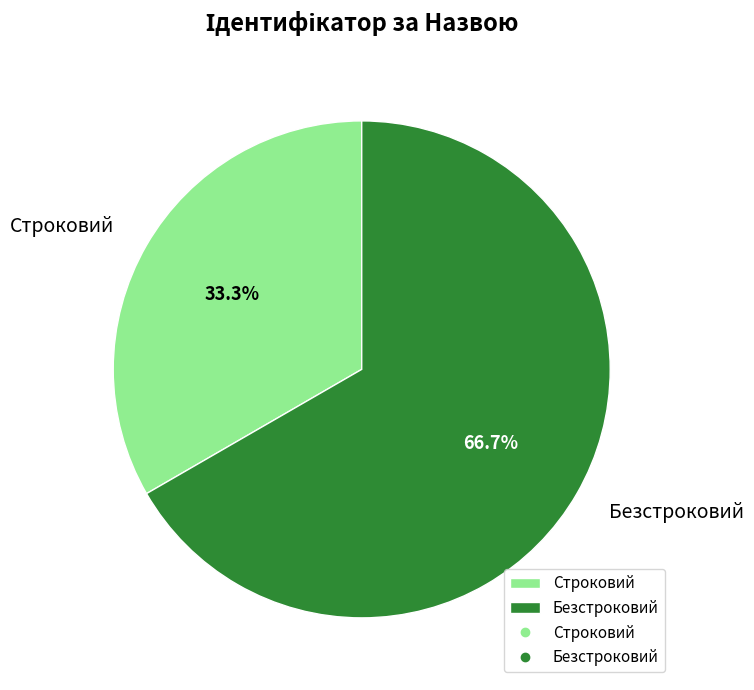

The Строковий slice represents 28% of the pie. True or false?

False